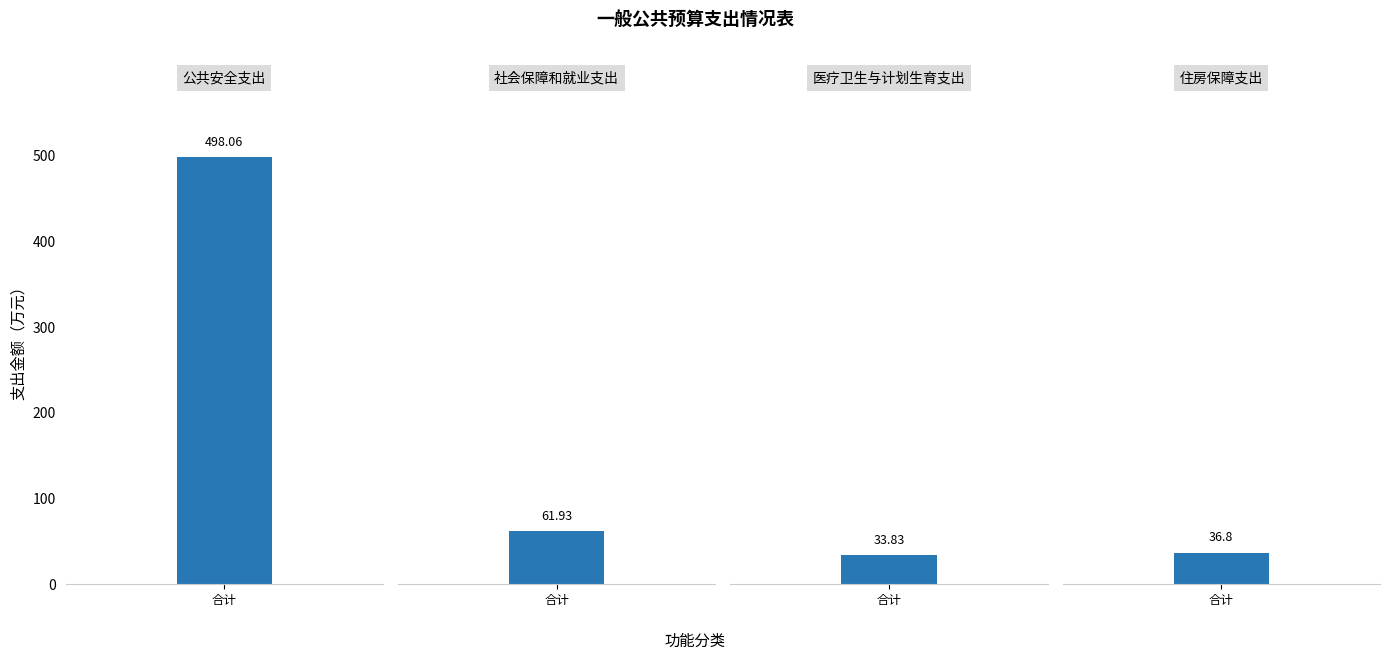

What is the ratio of the value at 住房保障支出 to the value at 医疗卫生与计划生育支出?

1.1